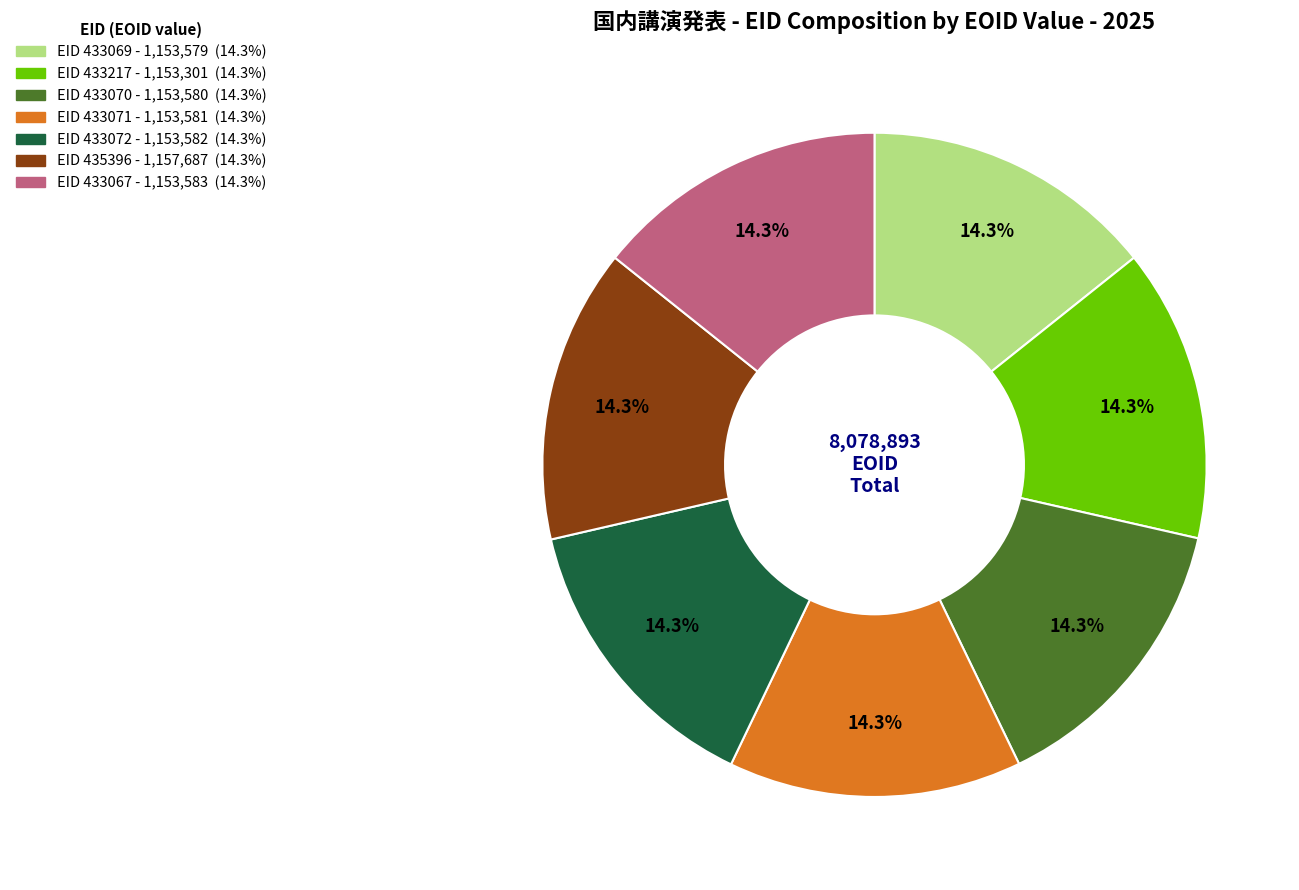

Does any single category account for the majority?

No